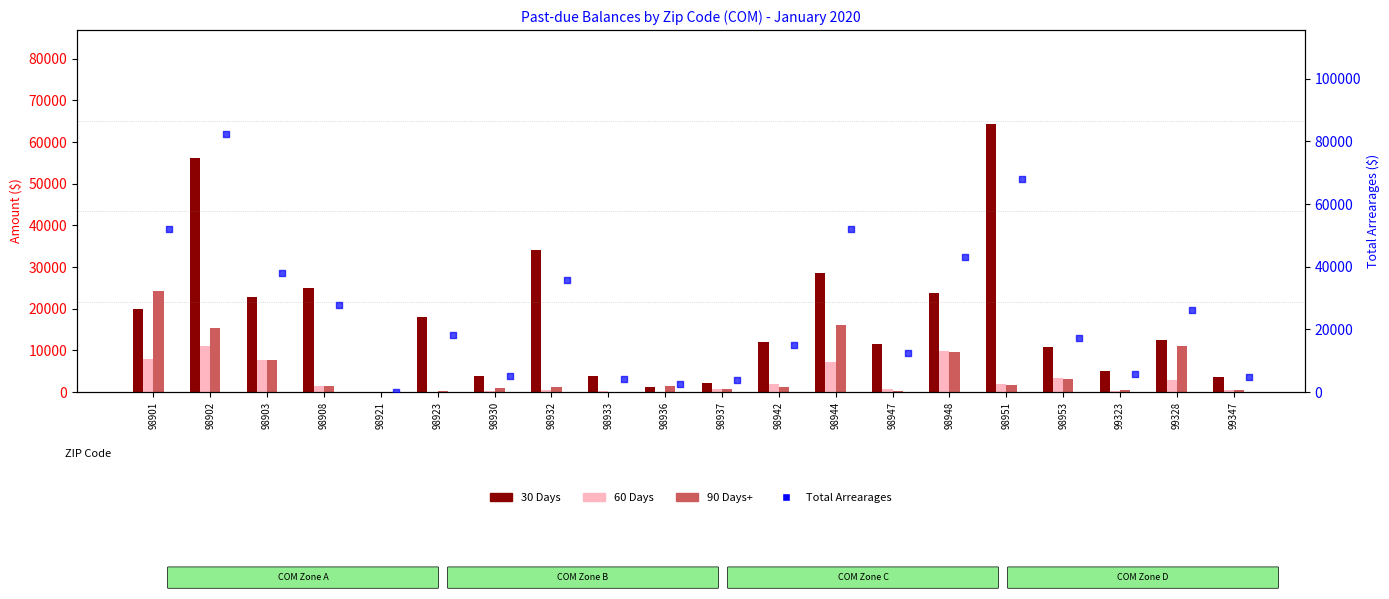

At which category is the sum across all series the highest?

98902